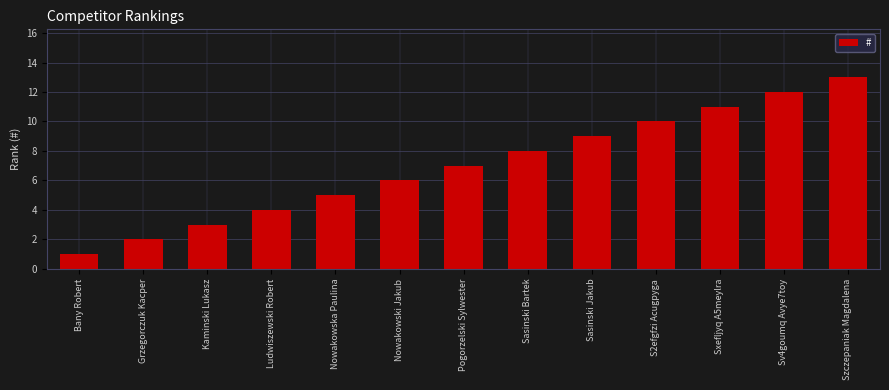

How many distinct data groups are displayed?

1